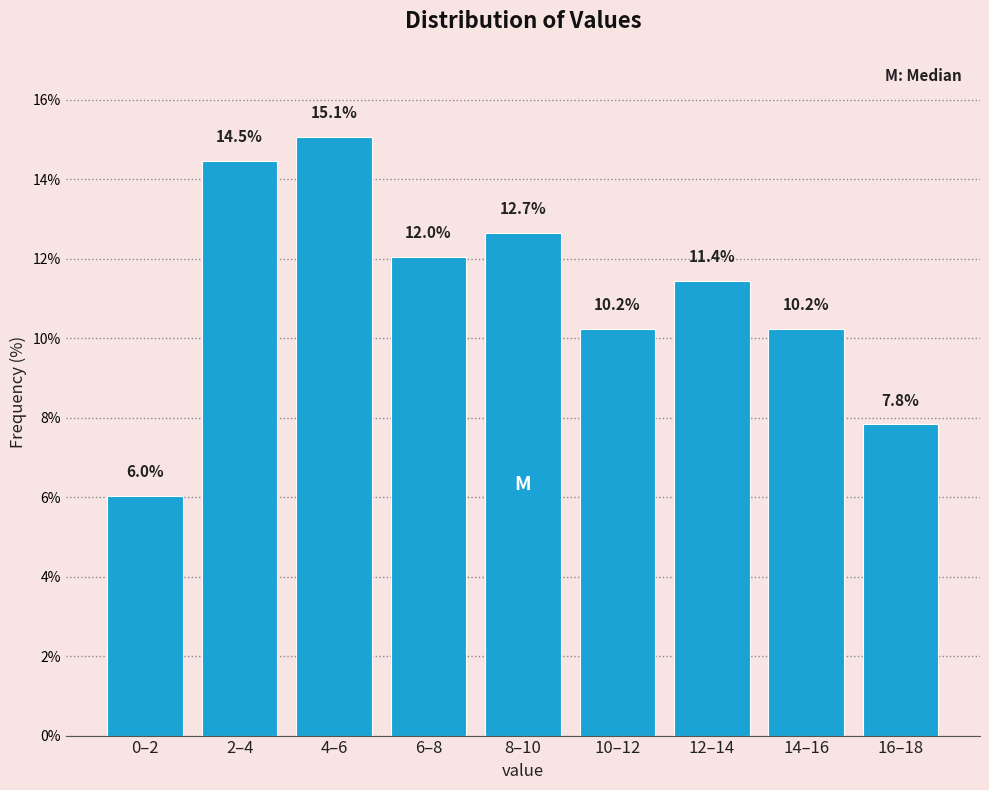

Reading right to left, list all the values displayed in this chart.

16–18=7.8	14–16=10.2	12–14=11.4	10–12=10.2	8–10=12.7	6–8=12.0	4–6=15.1	2–4=14.5	0–2=6.0